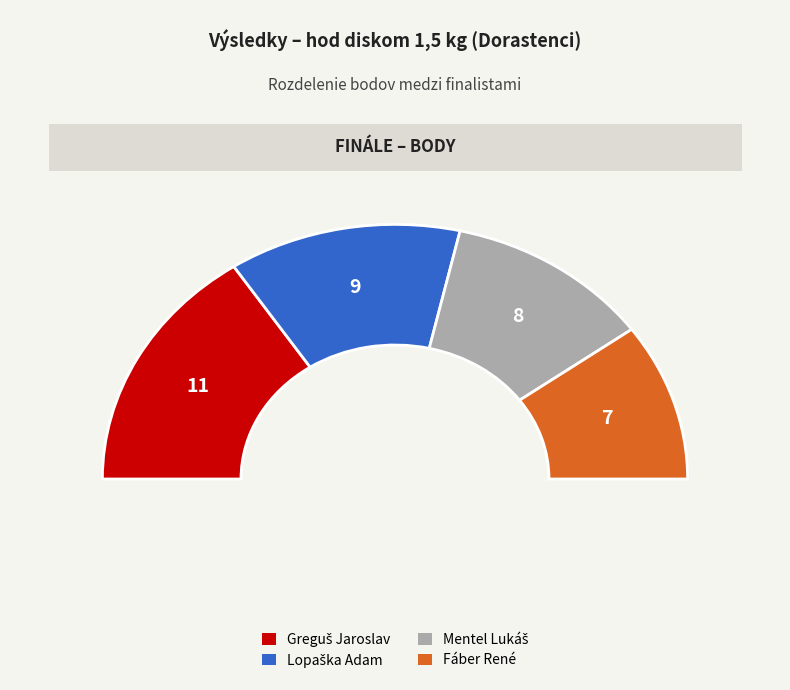

To the nearest percent, what percentage of the pie is Fáber René?

20%